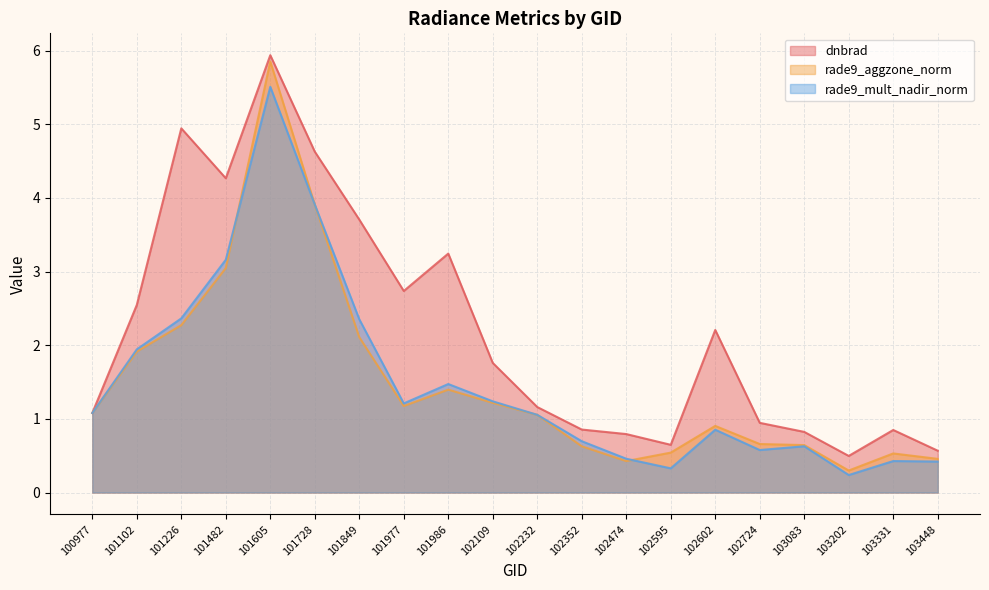

Which series has the widest spread of values?

rade9_aggzone_norm